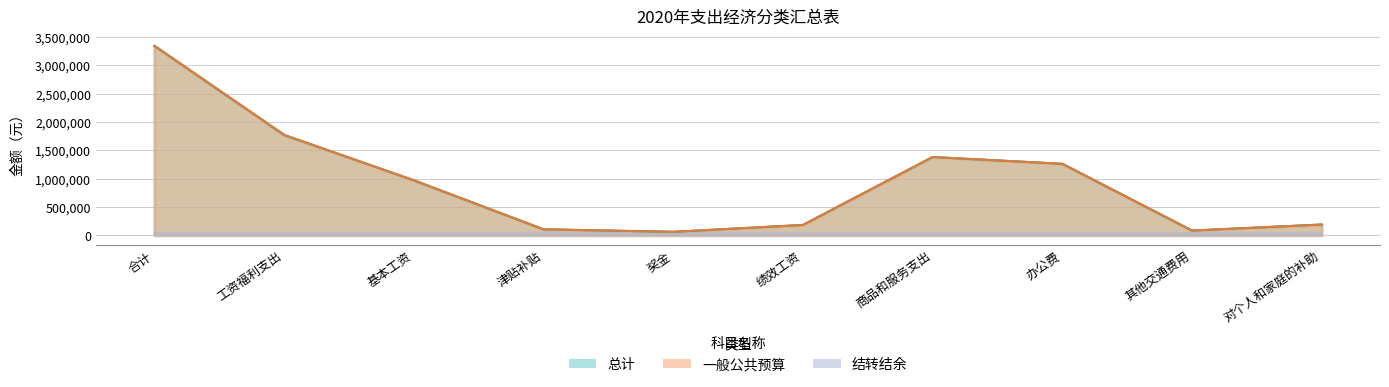

What are all the series names shown in the legend?

总计, 一般公共预算, 结转结余